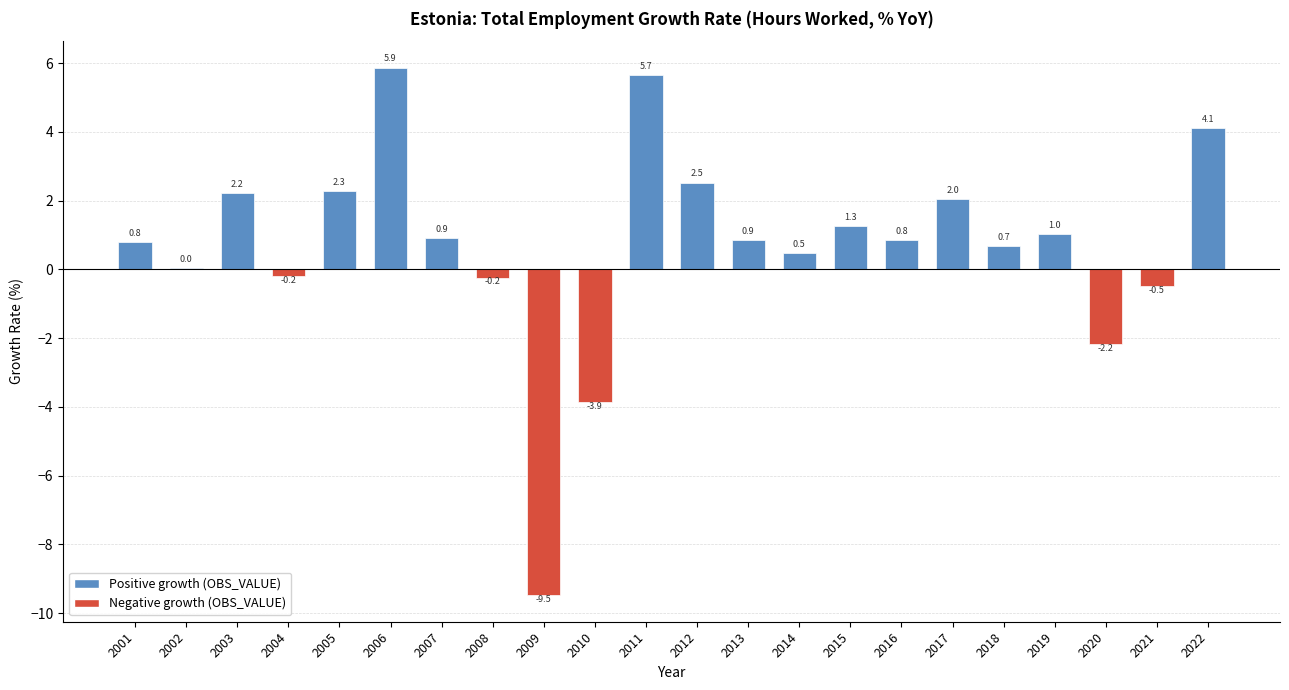

Which has a higher value, 2019 or 2012?

2012